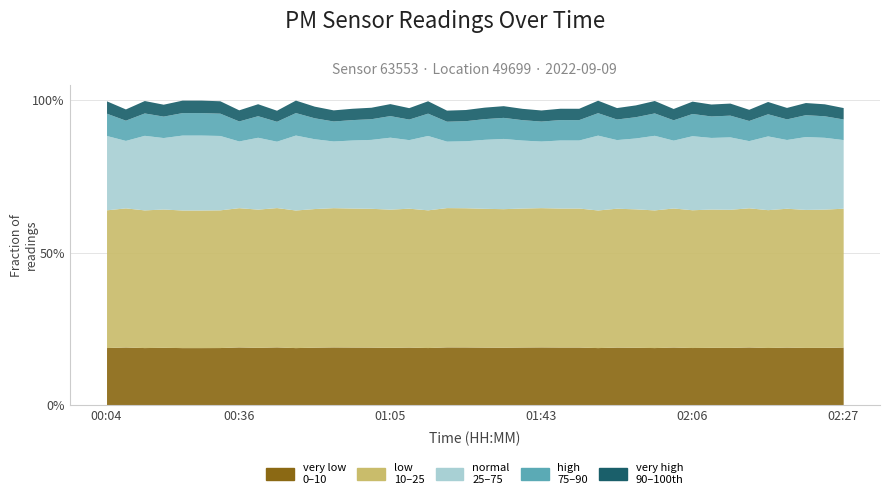

Where is the first local minimum for P1?

00:18